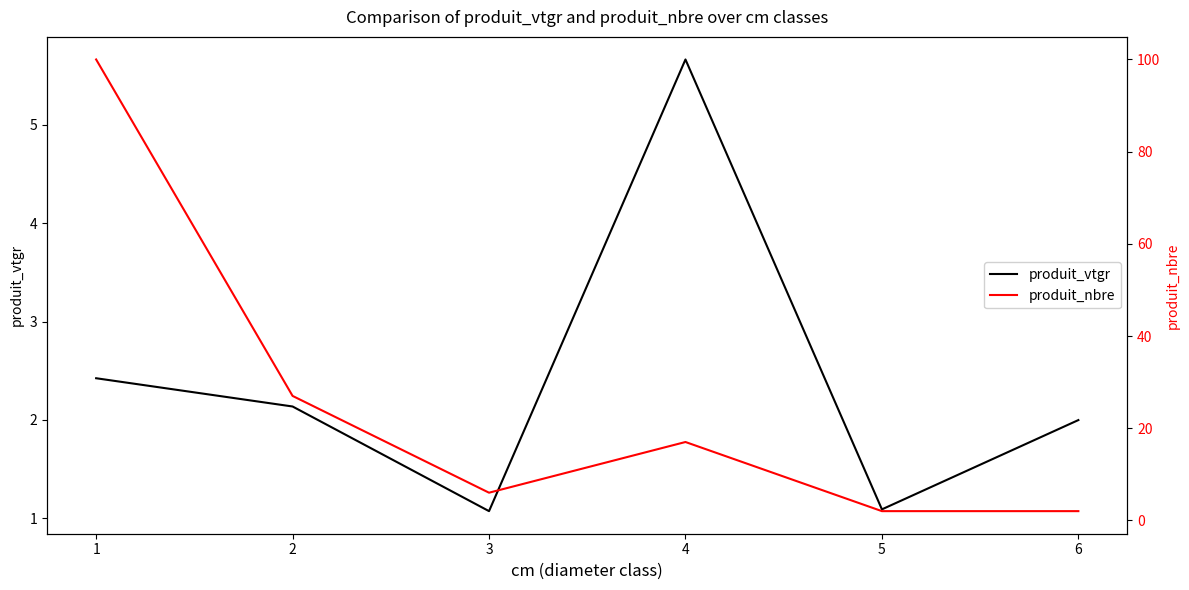

What is the difference between the produit_nbre values at 6 and 2?

25.0